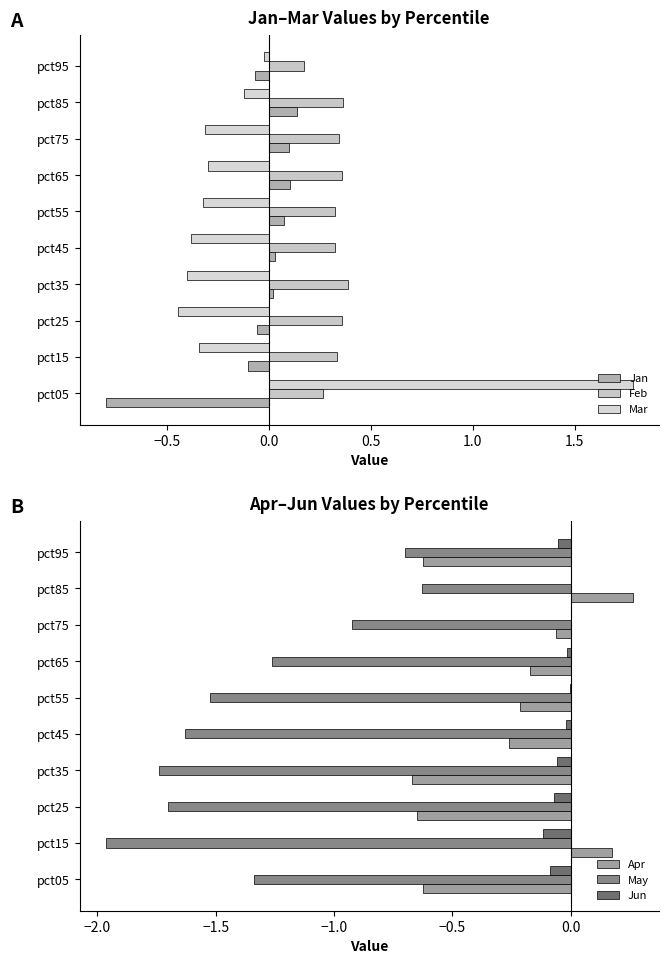

Is the value of May at pct25 greater than the value of Apr at pct25?

No